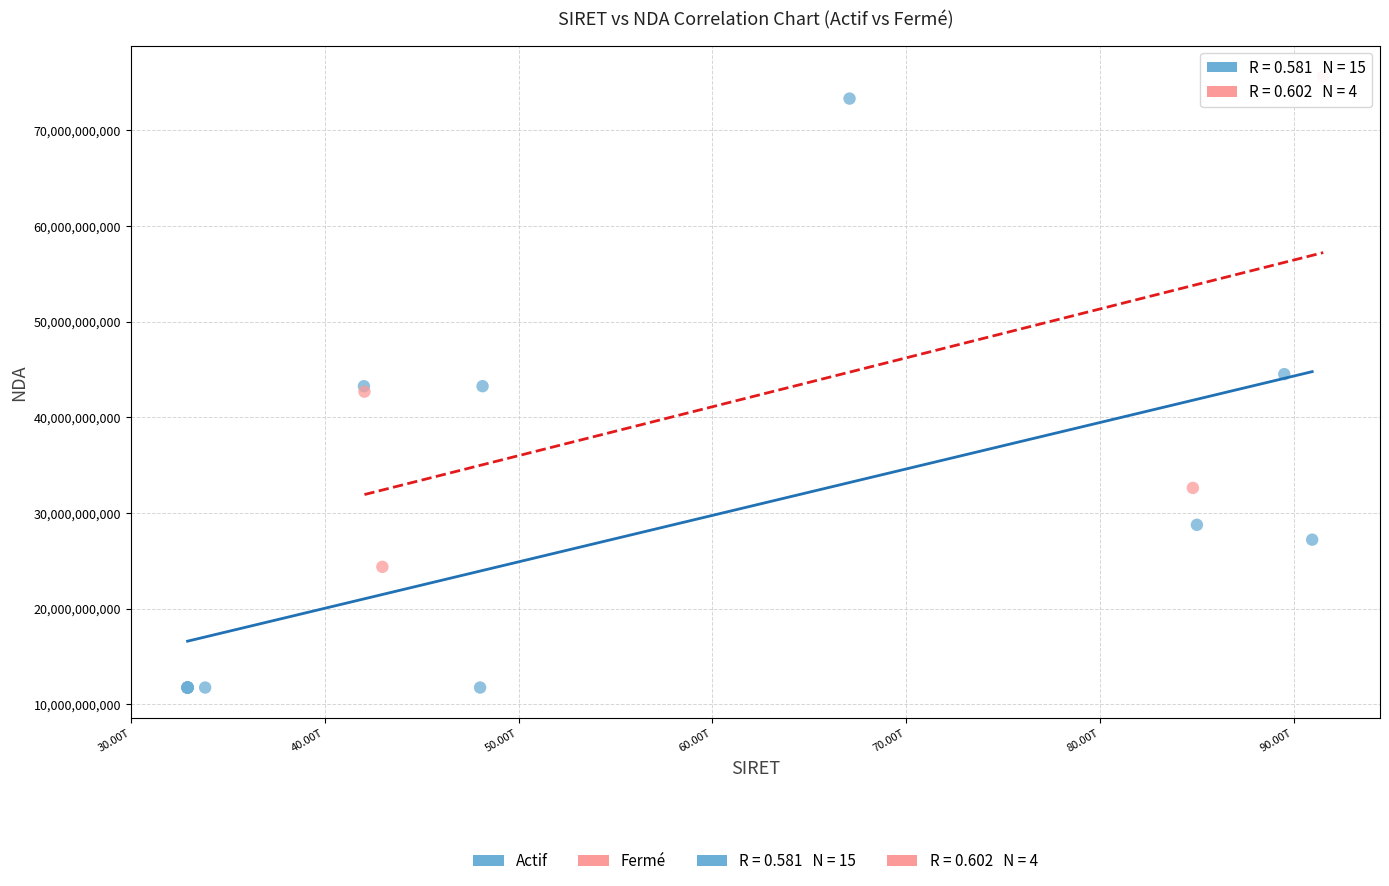

Which series has the largest Y range (max minus min)?

Actif